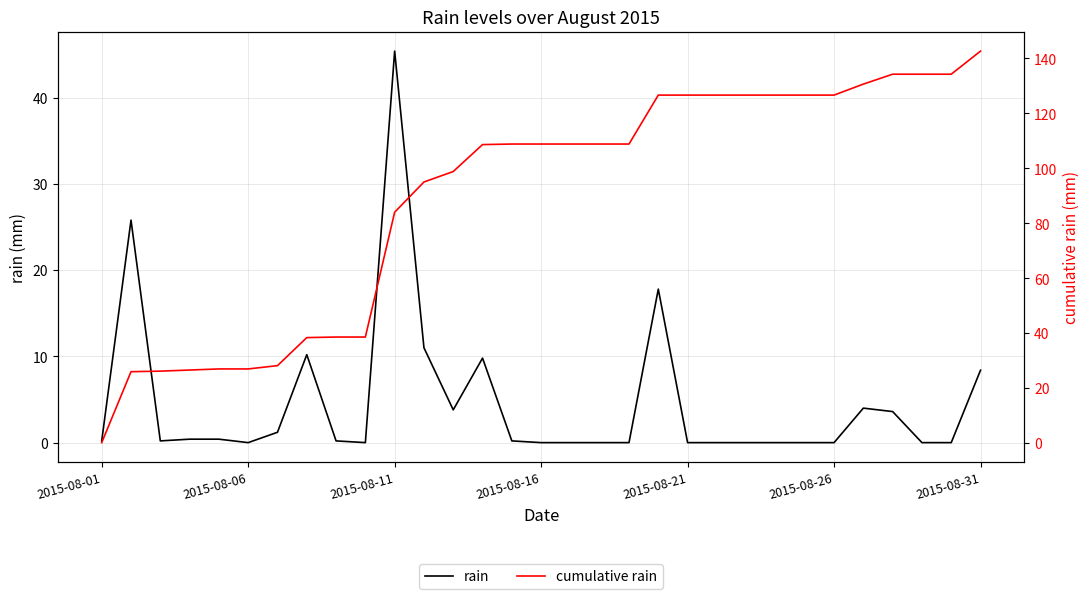

How many interior local valleys does the rain series have?

4